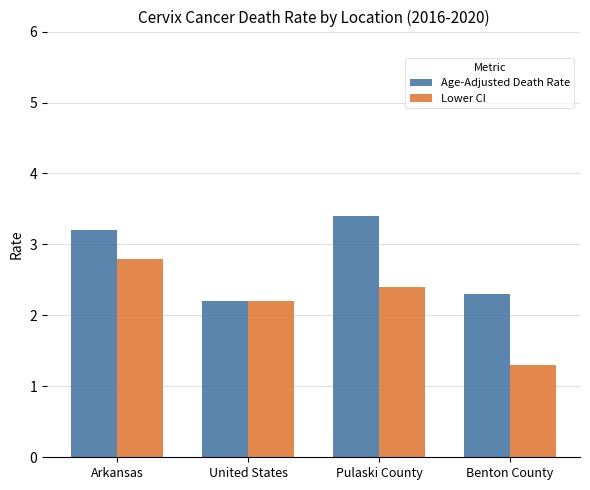

How many Age-Adjusted Death Rate values are between 2 and 3?

2